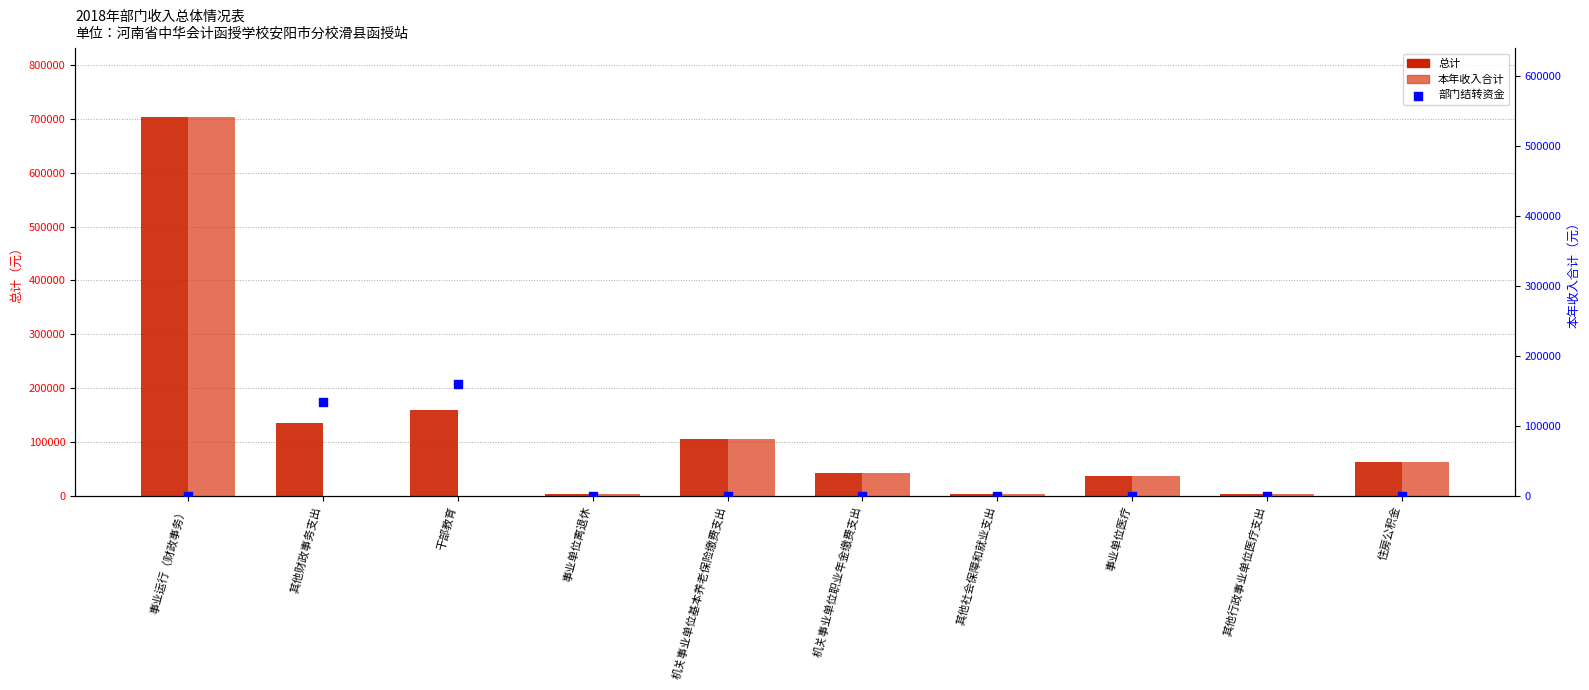

What are all the series names shown in the legend?

总计, 本年收入合计, 部门结转资金